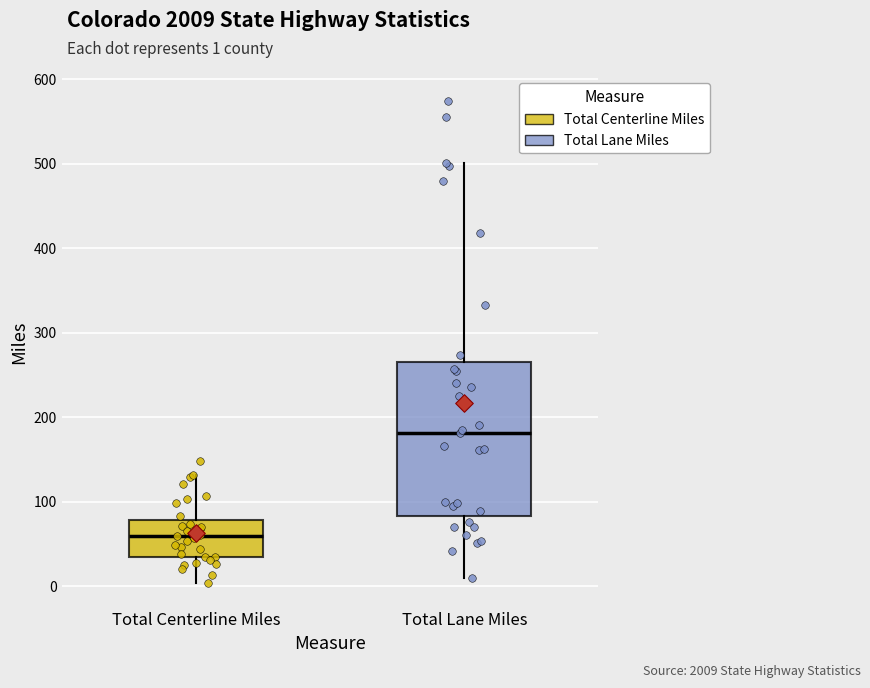

Reading left to right, read every box against the y-axis: the position of its median line, the range the box covers, and the ends of its whiskers. The values are not printed on the chart, so give them approximately, as read against the axis.

Total Centerline Miles: median 60, box 30 to 80, whiskers 0 to 130
Total Lane Miles: median 180, box 80 to 270, whiskers 10 to 500